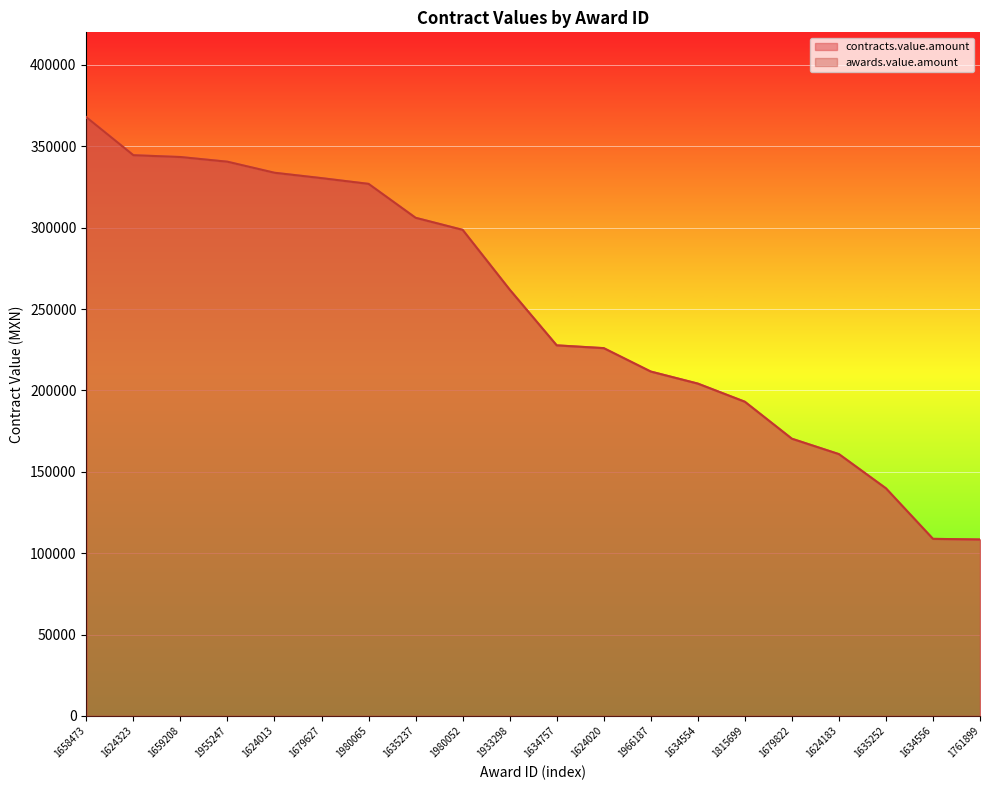

What is the average value of the contracts.value.amount series?

250232.6